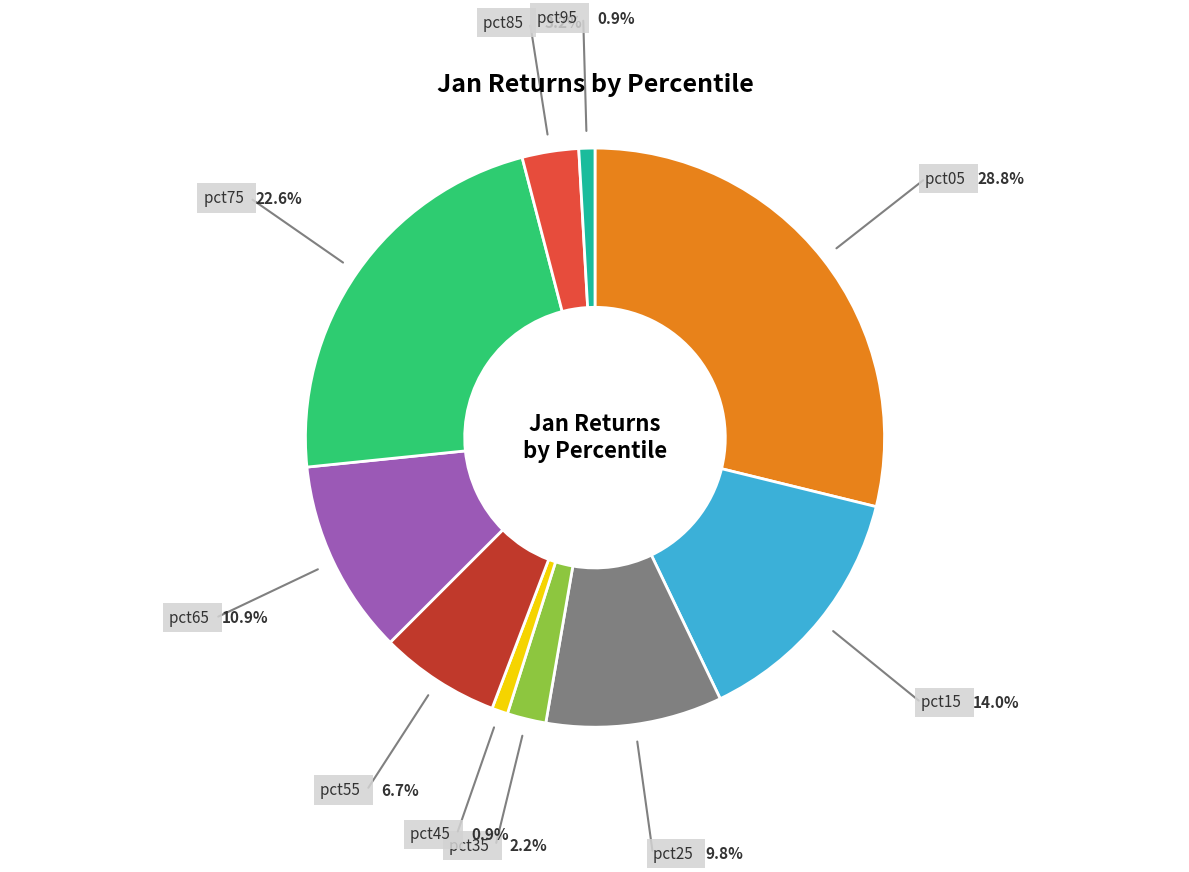

True or false: pct75 accounts for 23% of the total.

True